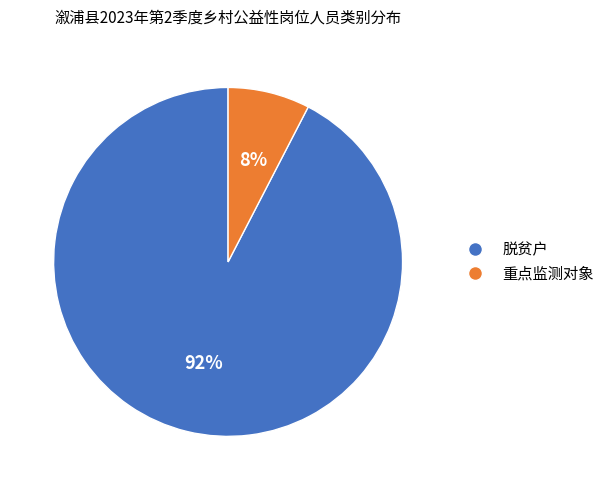

Is it true that 重点监测对象 is 8% of the pie?

True